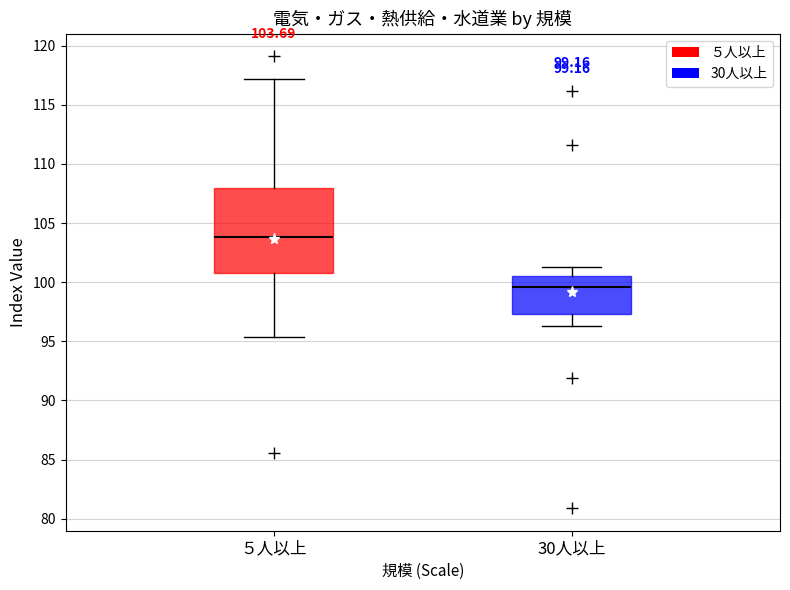

Which box has the highest median line?

５人以上